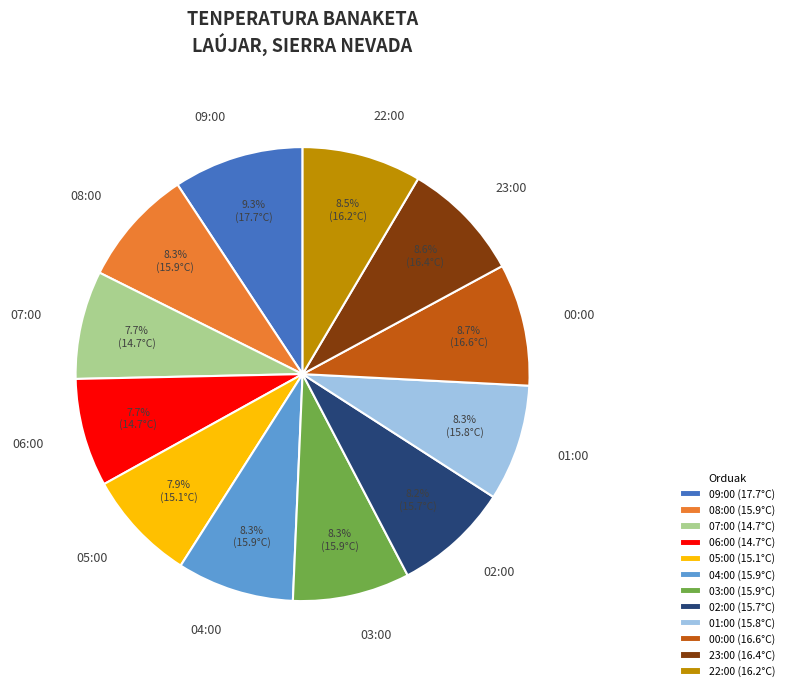

What is the largest slice in the pie chart?

09:00